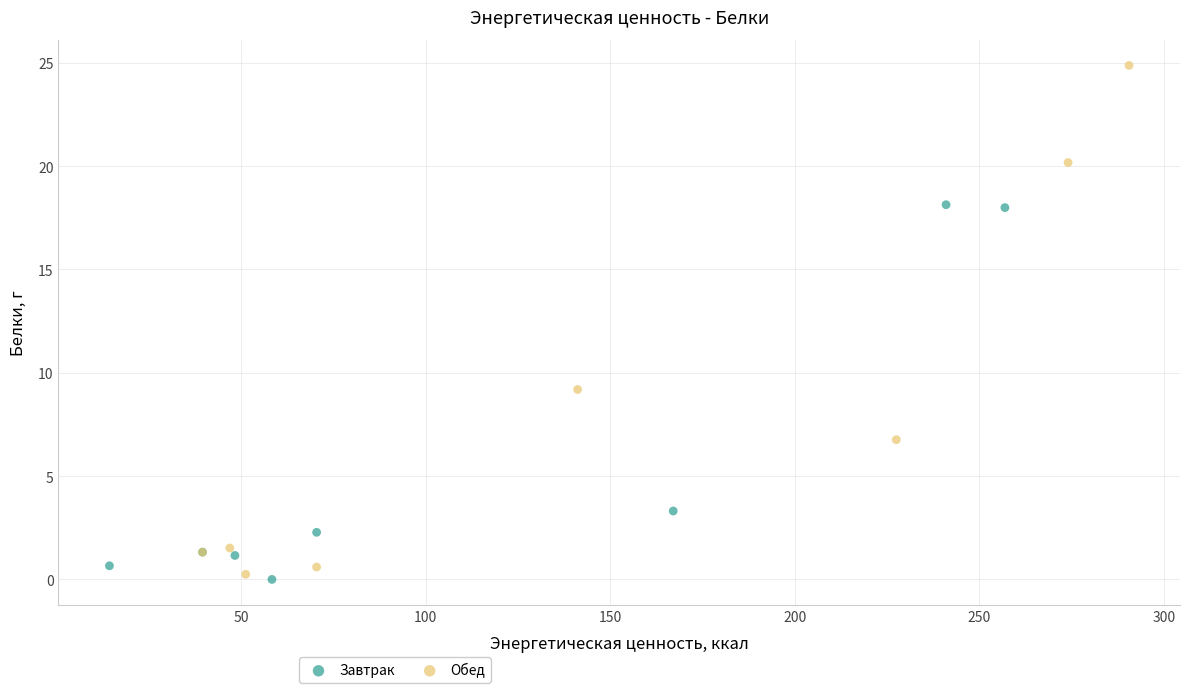

Which series reaches the maximum Y coordinate?

Обед